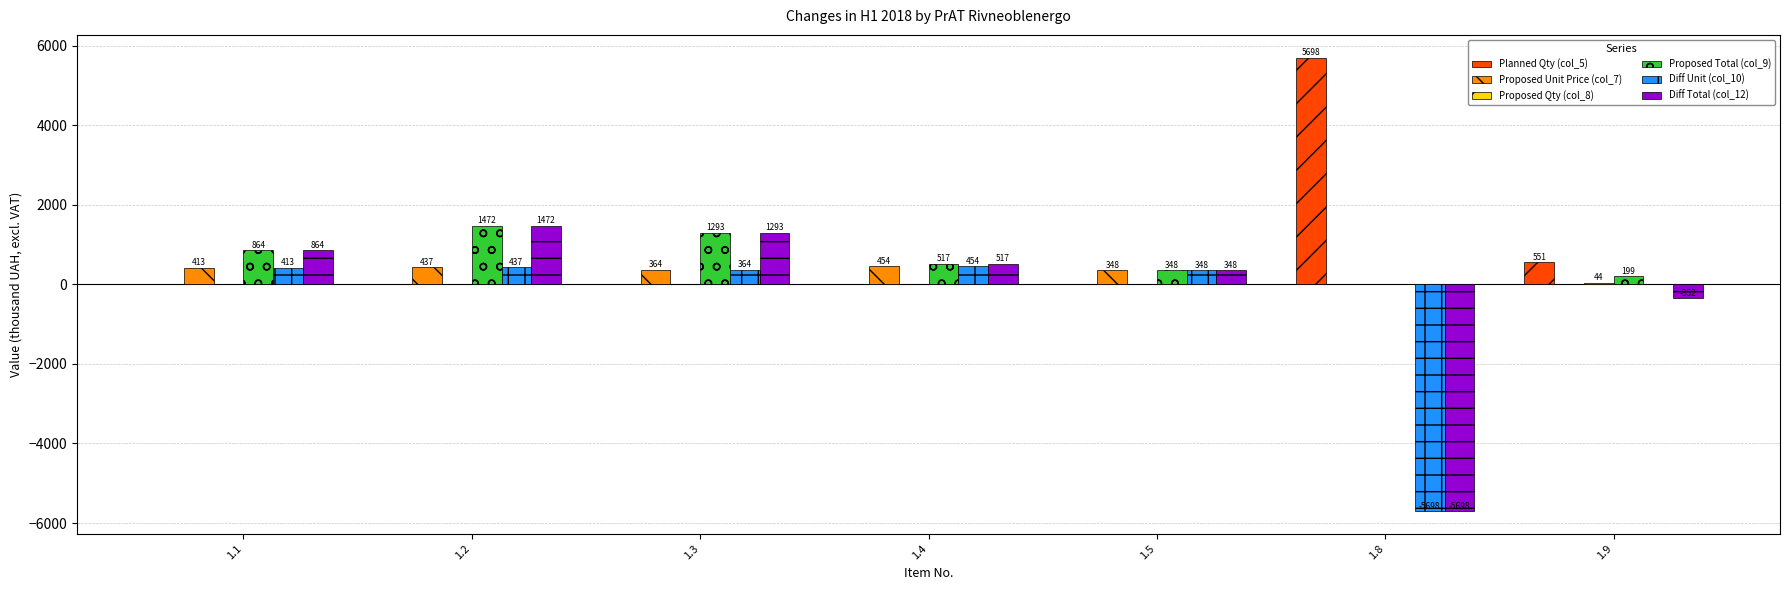

The Proposed Total (col_9) series shows 315.4 at 1.1. True or false?

False